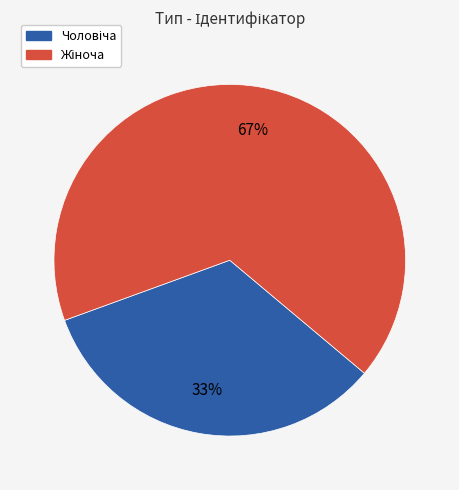

How many slices are in this pie chart?

2